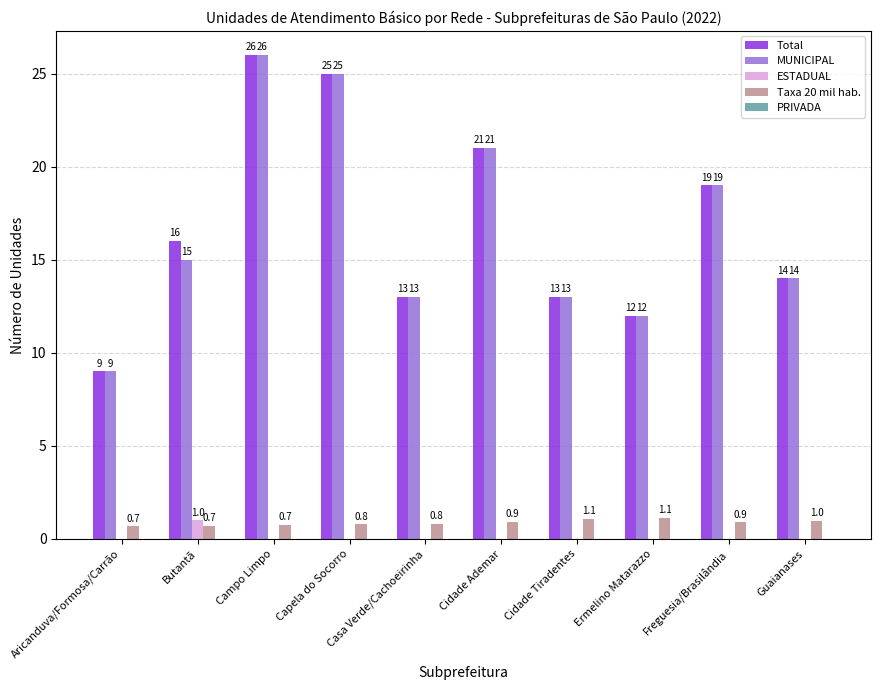

What is the maximum value shown in the chart?

26.0